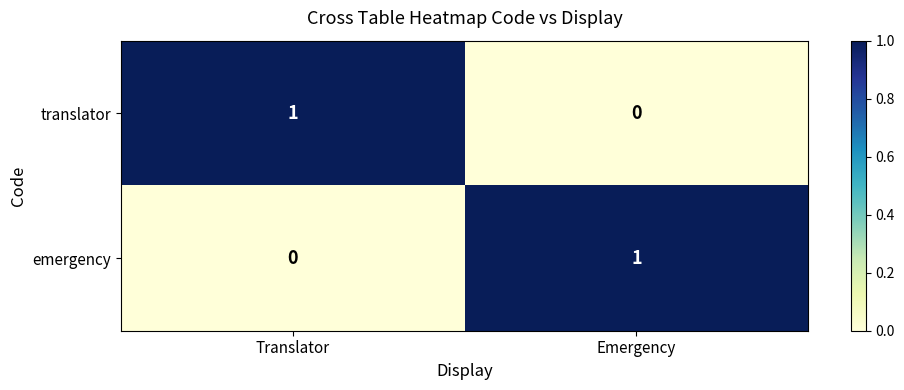

The emergency series shows 1 at Emergency. True or false?

True